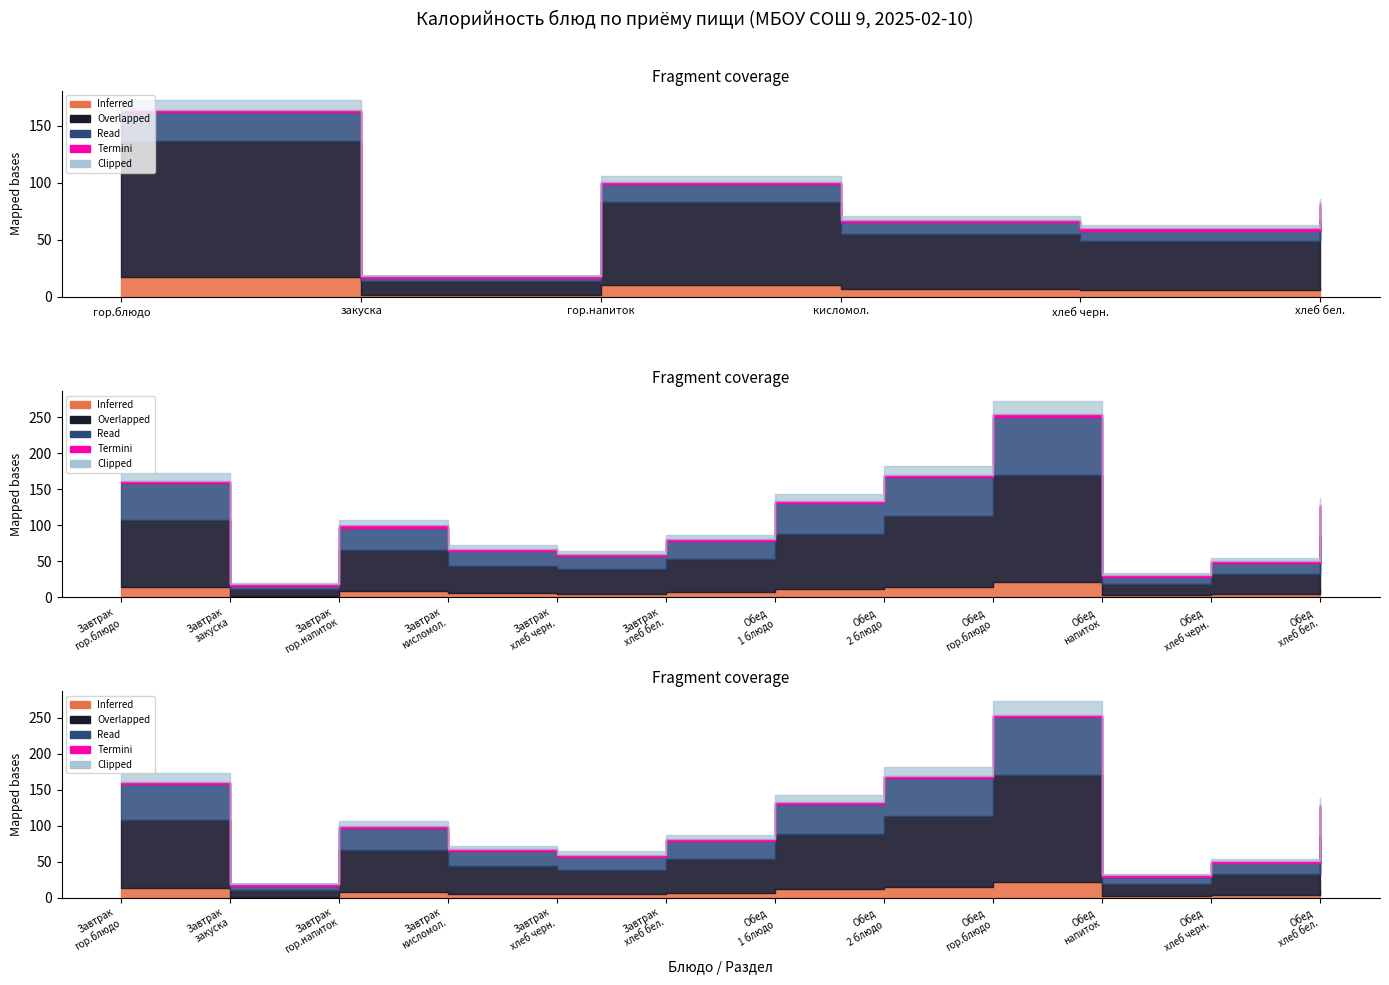

Does the chart display data point markers on the line(s)?

No